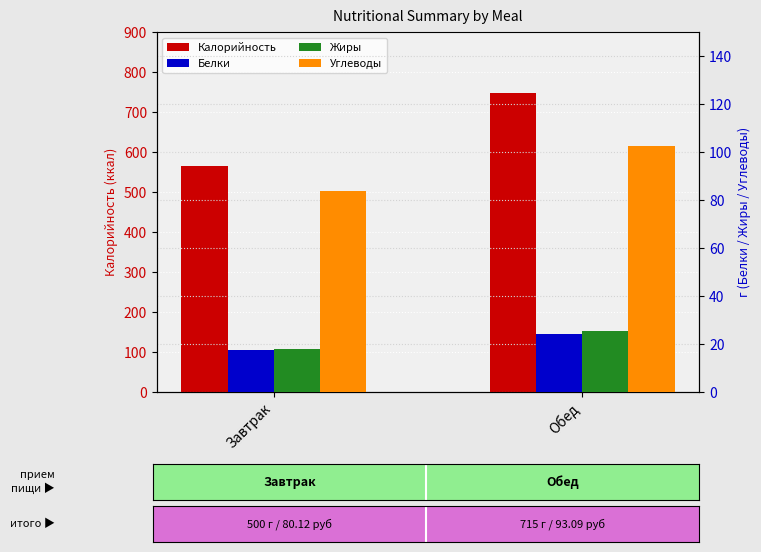

Between Завтрак and Обед, which series saw the biggest shift?

Калорийность